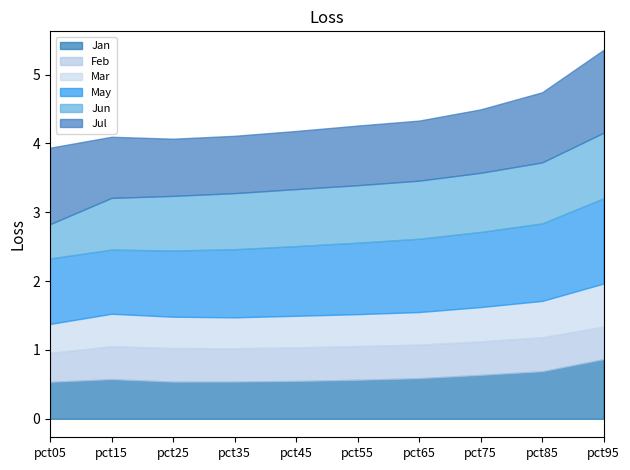

The Jul series shows 0.6 at pct05. True or false?

False